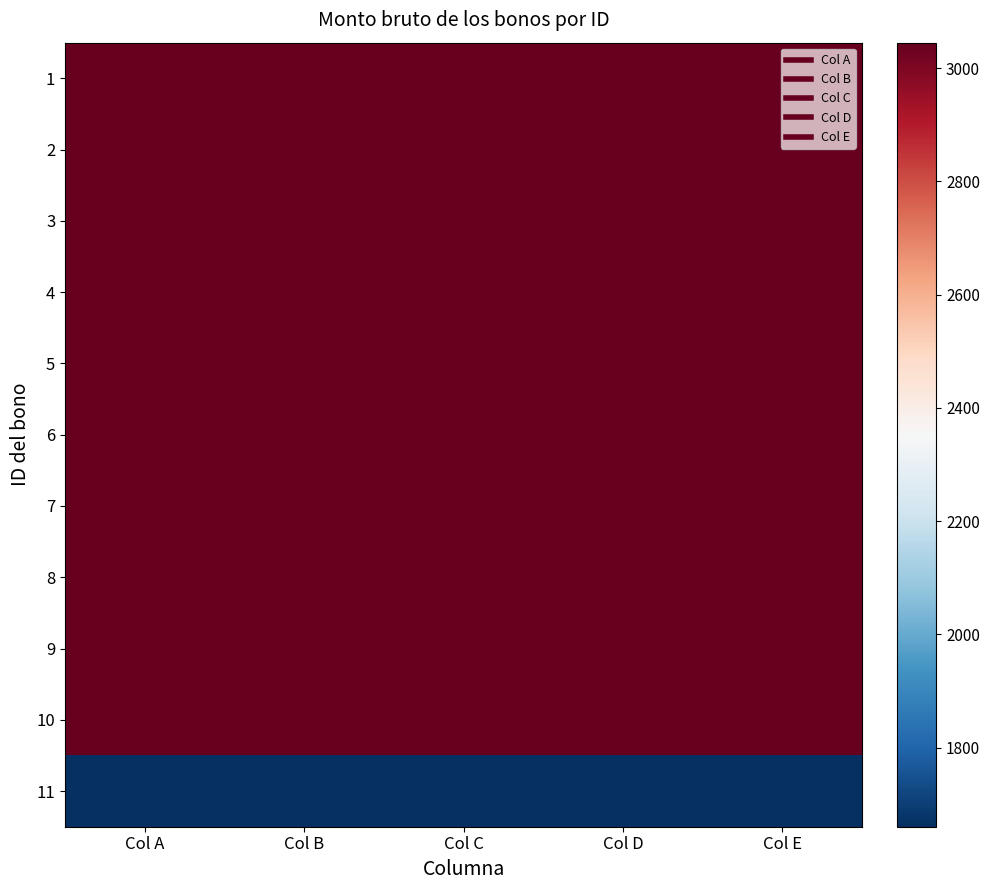

At how many categories does at least one series exceed 2268?

5